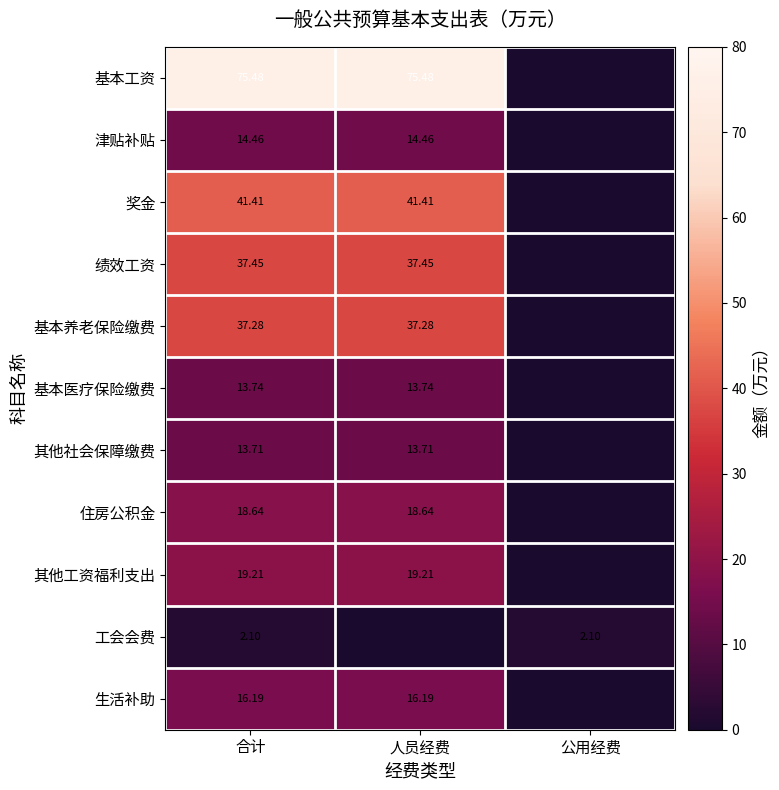

The 工会会费 series shows 3.7 at 合计. True or false?

False